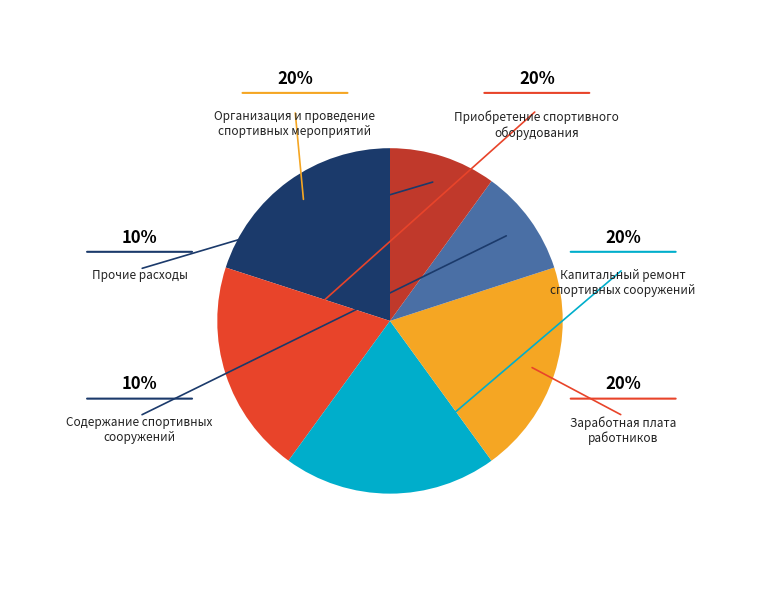

Is there any slice that represents more than half of the pie?

No